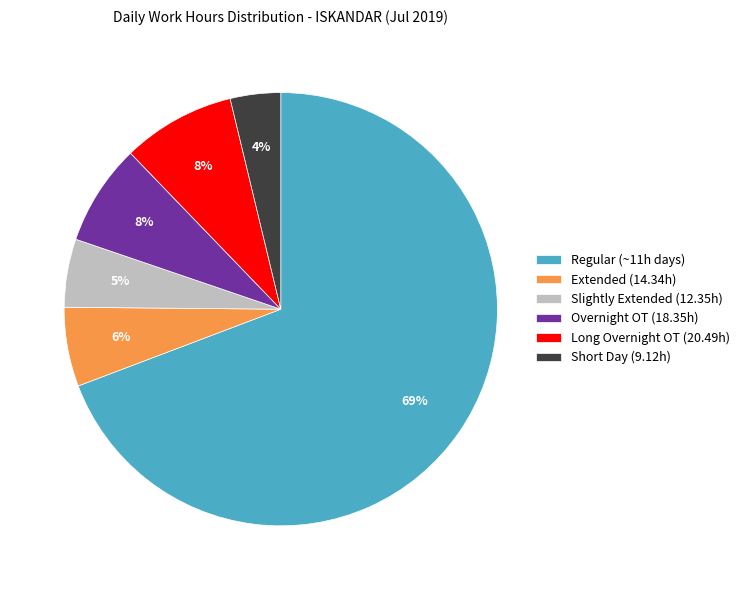

Approximately how many times larger is the value at Overnight OT (18.35h) compared to Extended (14.34h)?

1.3